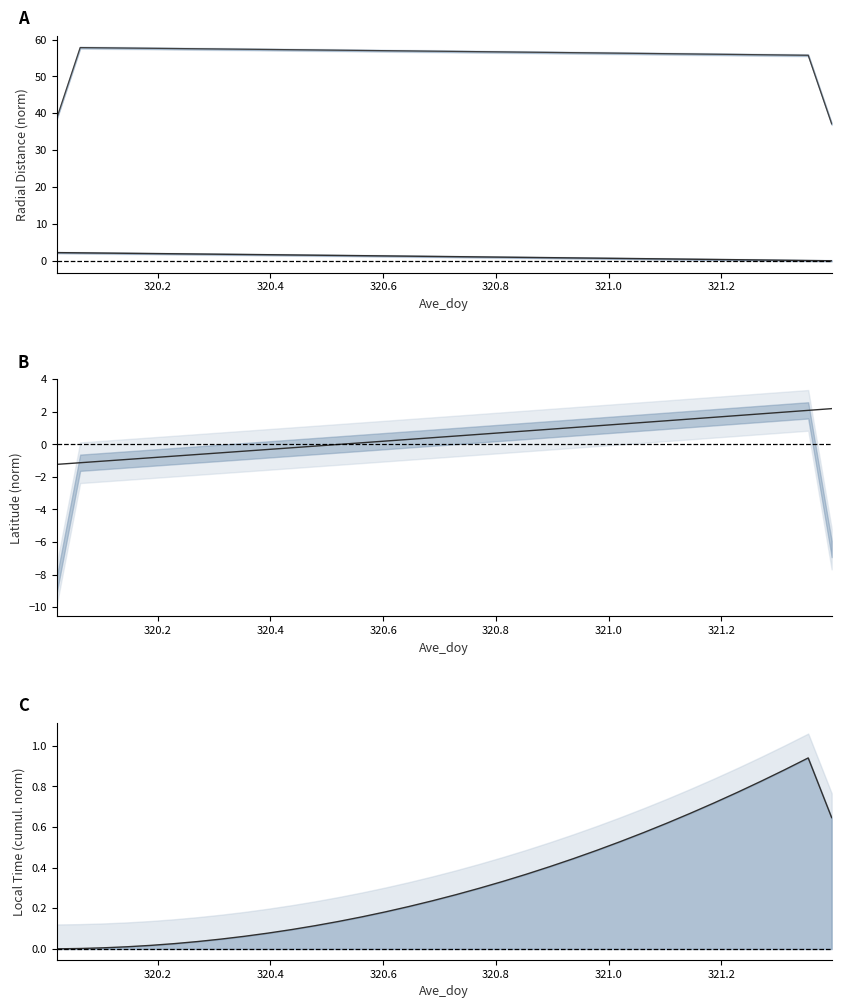

Is this an area chart (filled region under the line)?

No